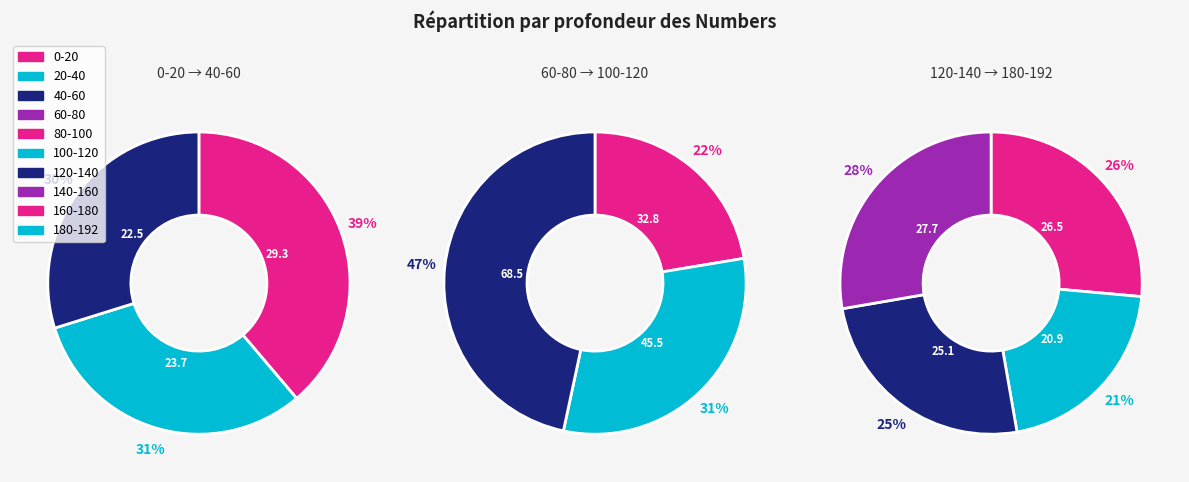

Count the number of slices in the pie.

10